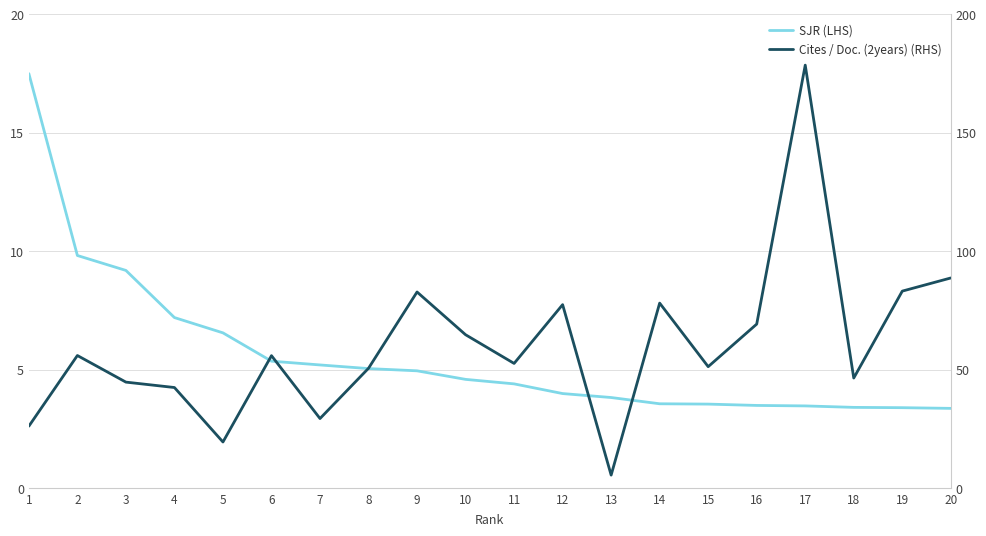

Which series has the largest range (max minus min)?

Cites / Doc. (2years) (RHS)